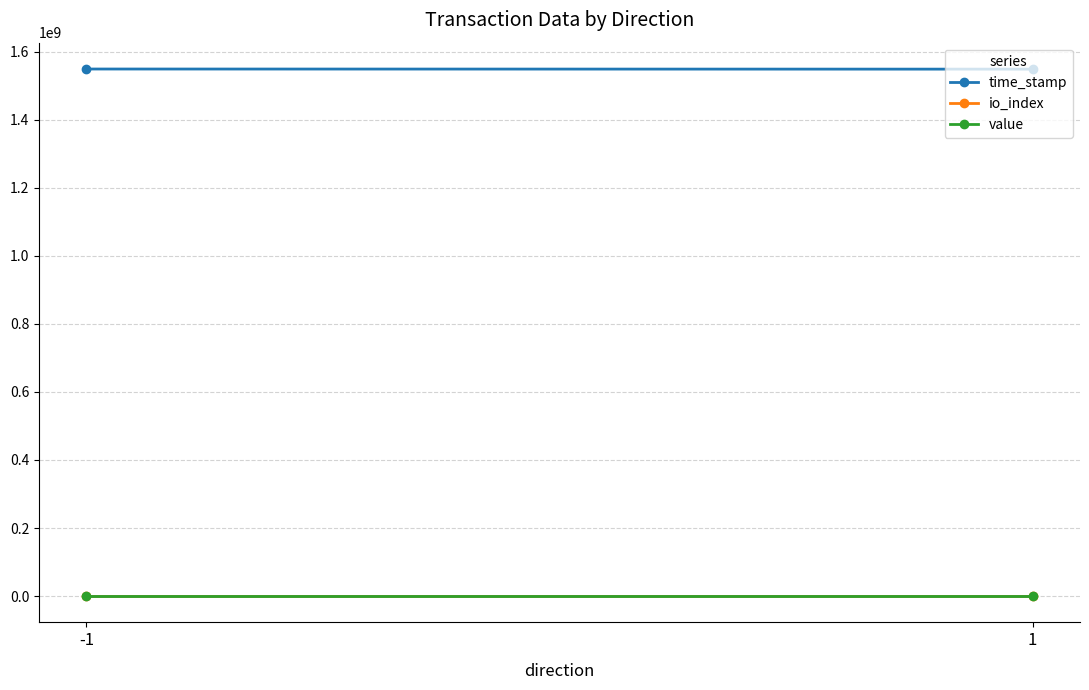

What are all the series names shown in the legend?

time_stamp, io_index, value